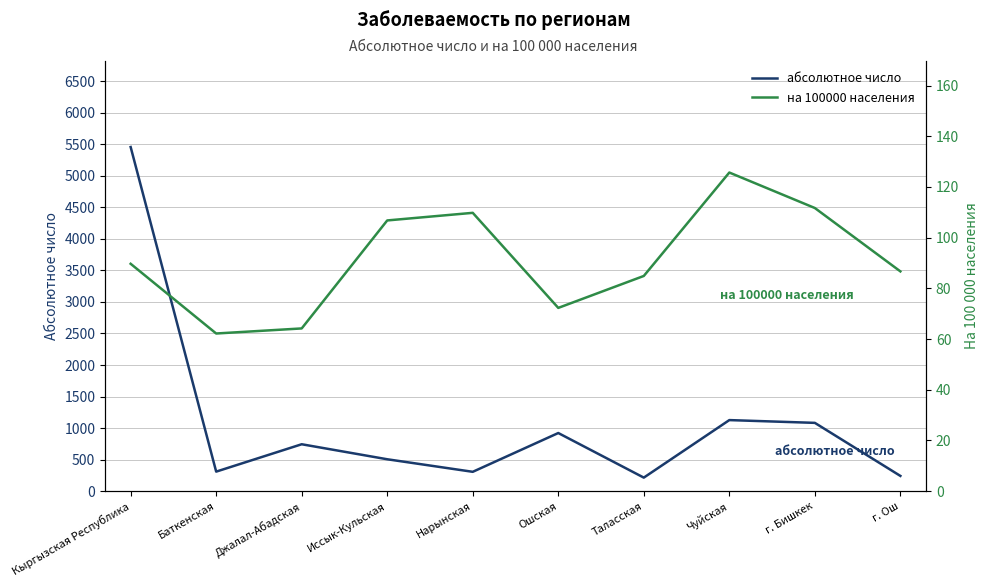

Where is на 100000 населения nearest to the value 93?

Кыргызская Республика